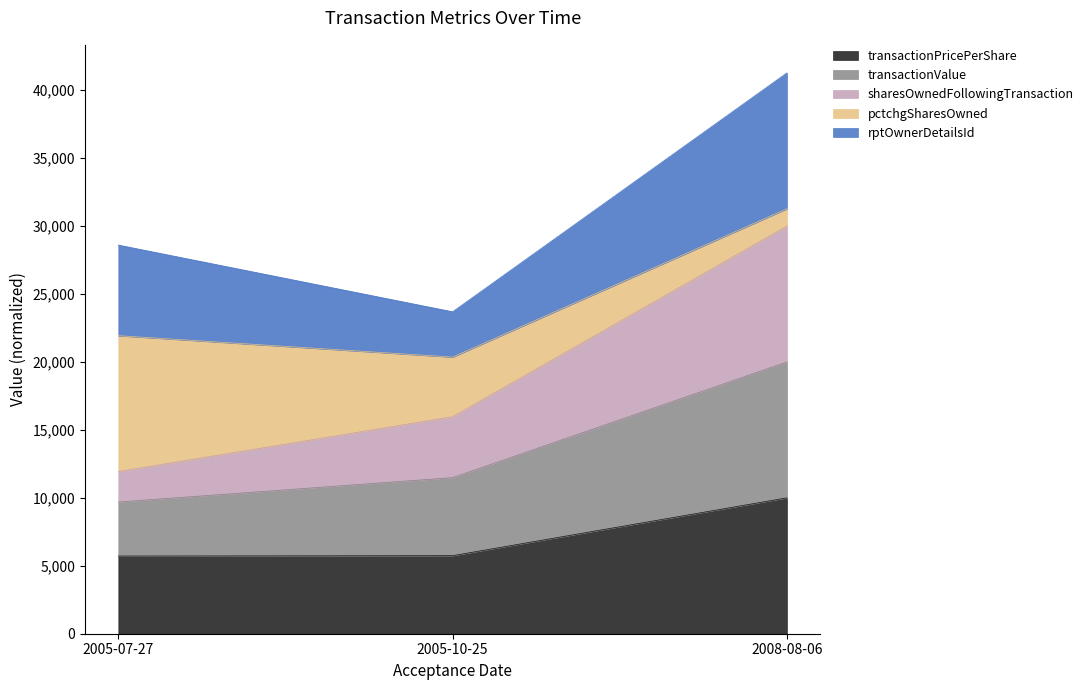

At which category is the sum across all series the highest?

2008-08-06